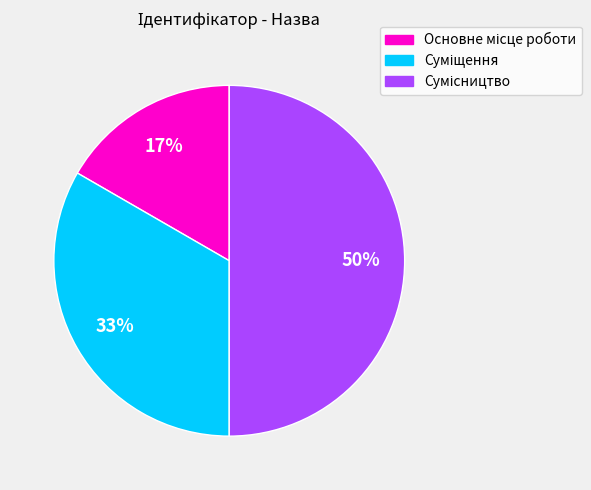

To the nearest percent, what is the average slice percentage?

33%